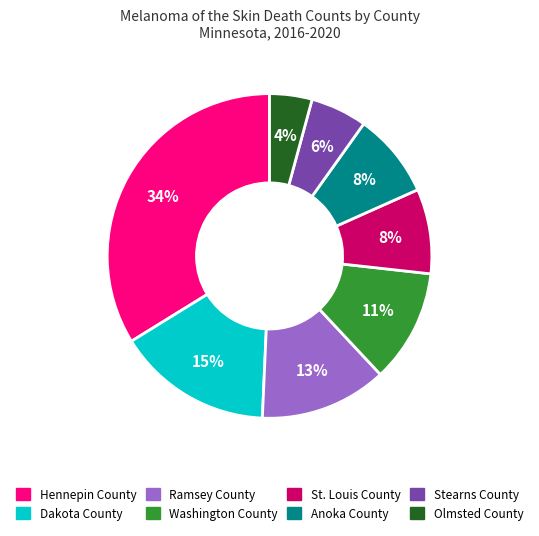

Which slice is the largest?

Hennepin County